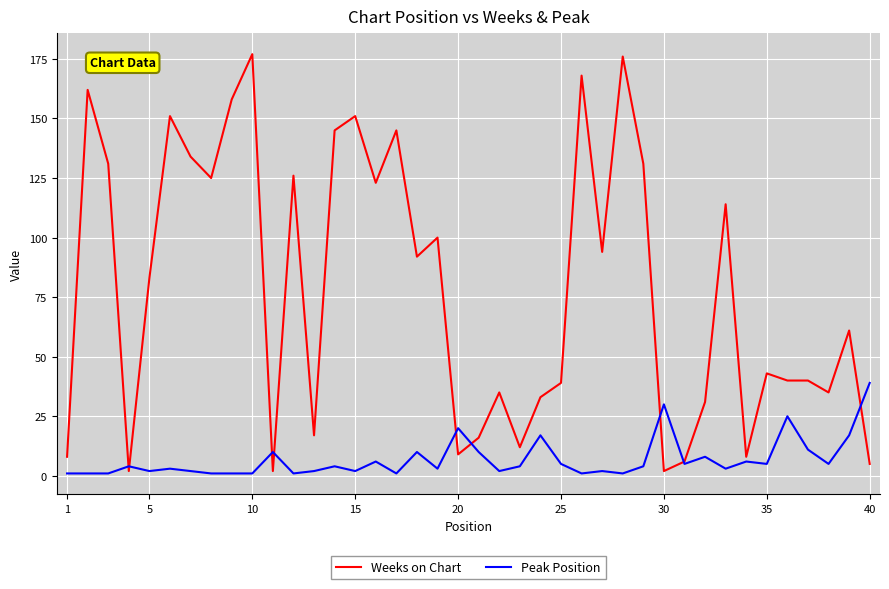

Rank the series by their average value, from highest to lowest.

Weeks on Chart, Peak Position